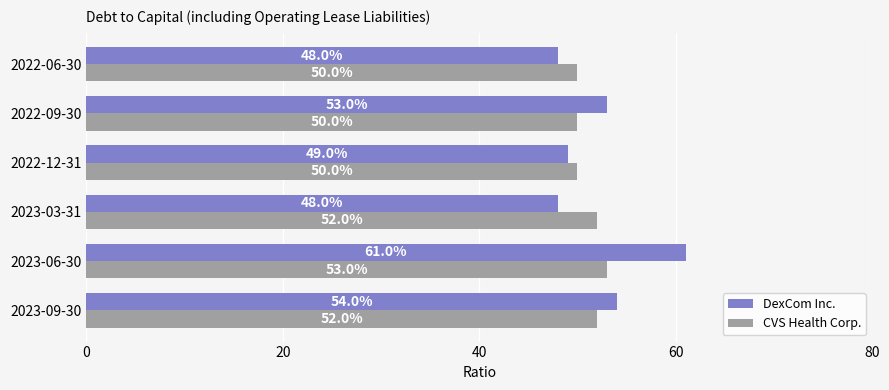

What are all the series names shown in the legend?

DexCom Inc., CVS Health Corp.